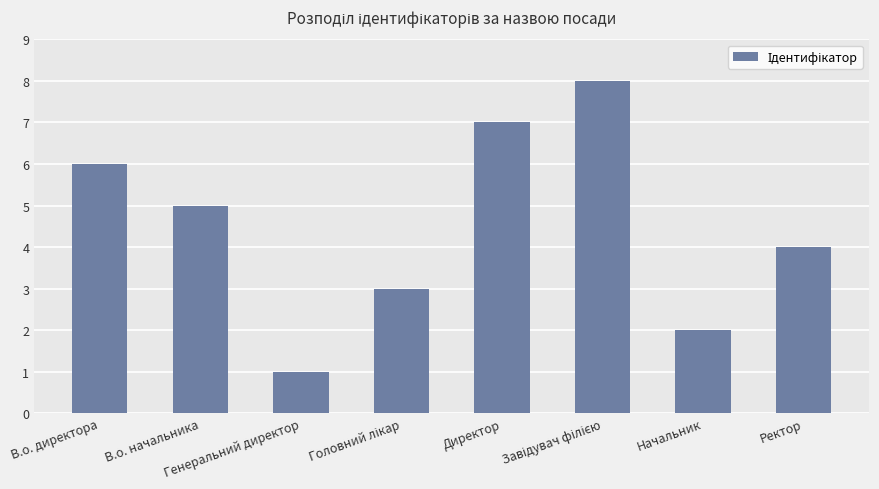

What is the value of the 7th bar from the left?

2